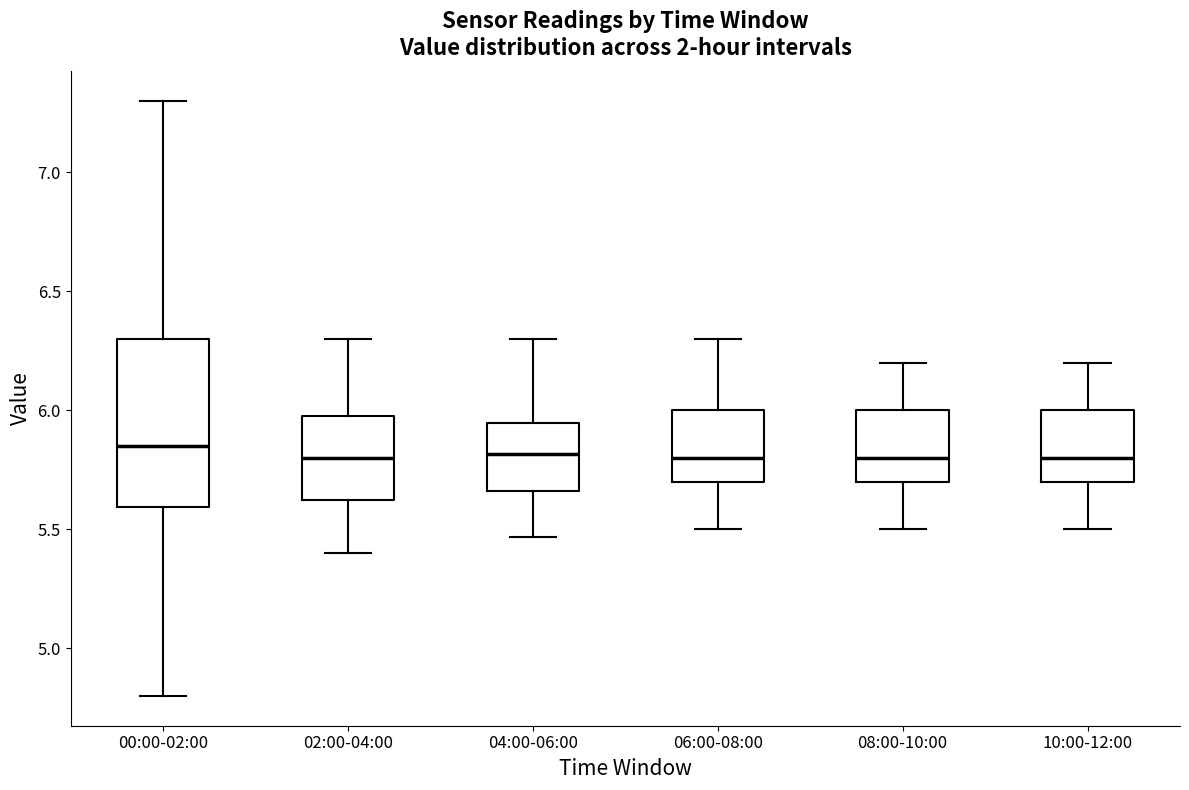

Where is the upper edge of the box for 08:00-10:00 on the y-axis? The values are not printed on the chart, so give them approximately, as read against the axis.

6.00